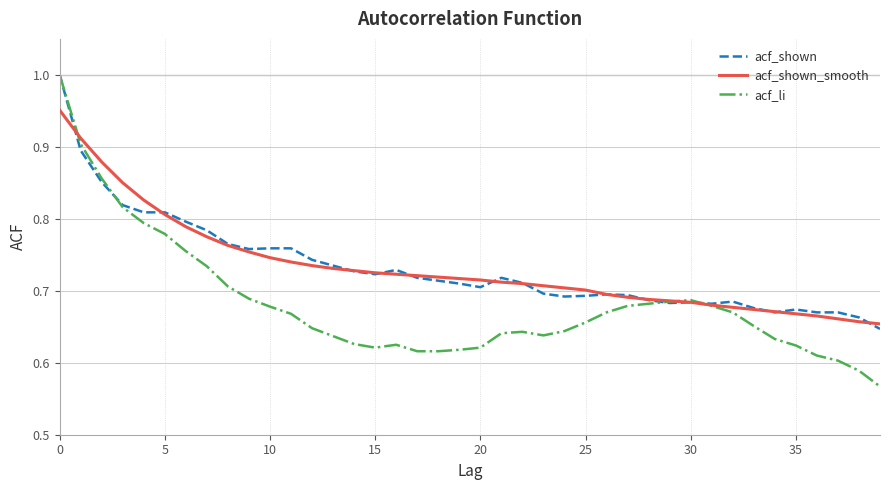

Which series has the widest spread of values?

acf_li